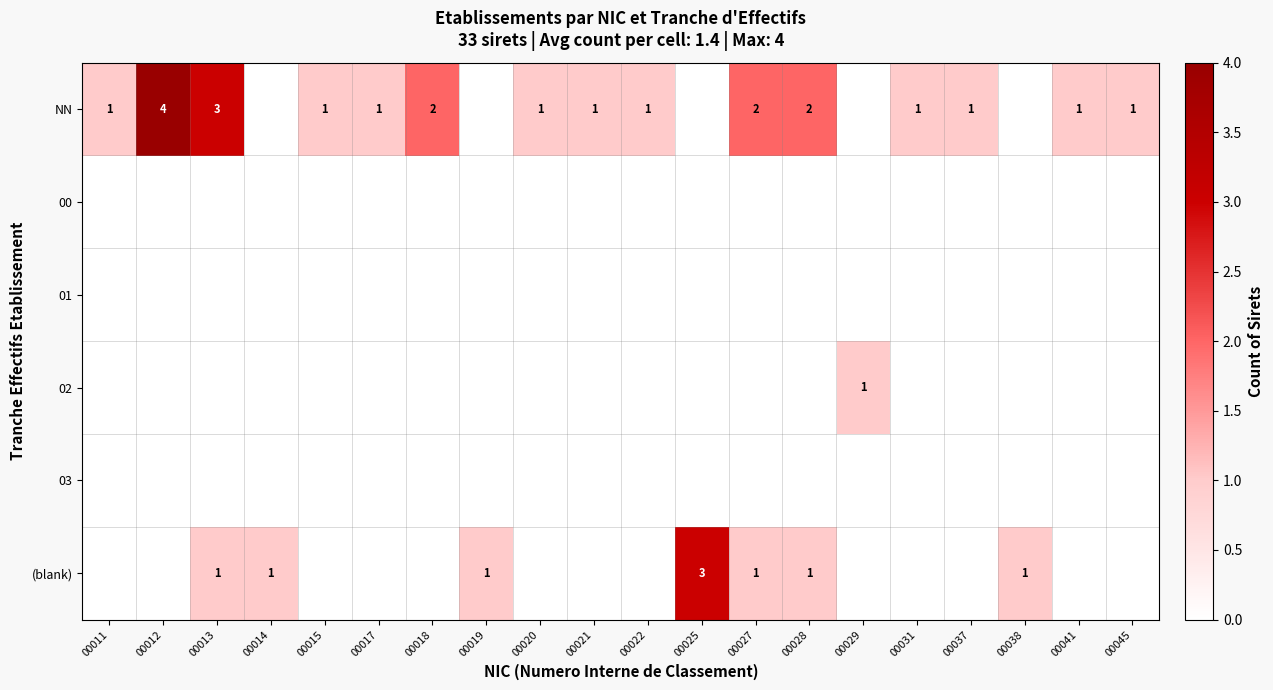

Which has a higher value, 00022 or 00025?

00022